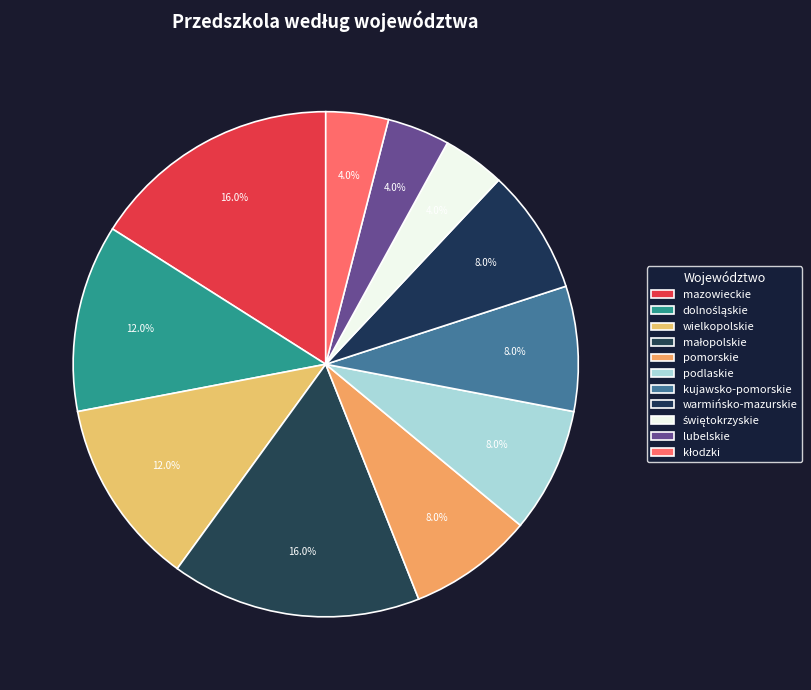

How many segments does this pie chart have?

11